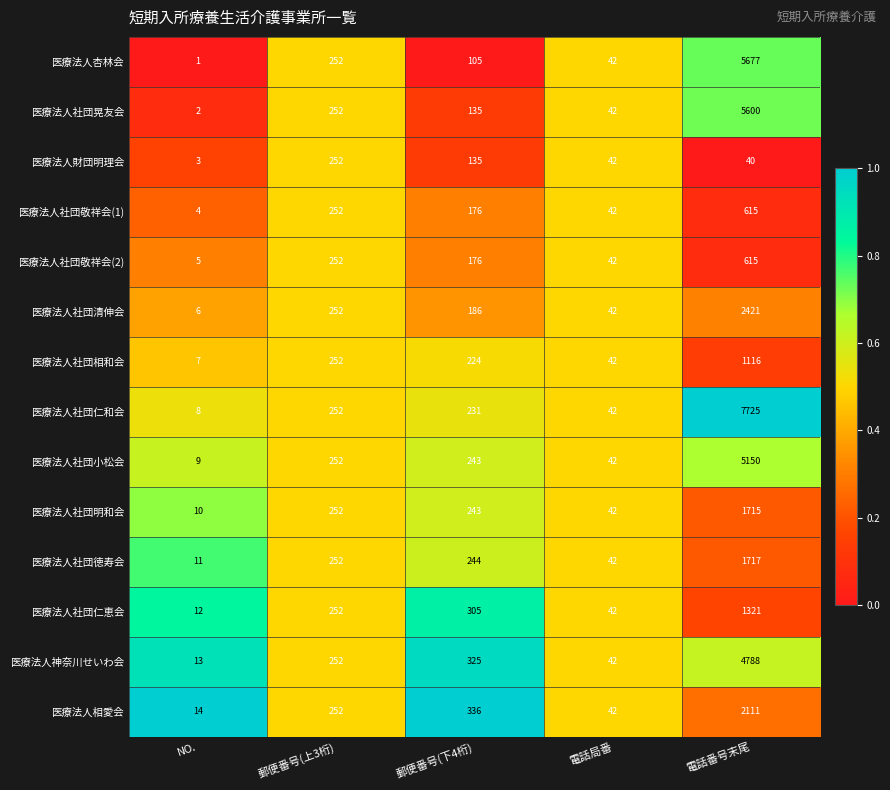

The 医療法人社団相和会 series shows 252 at 郵便番号(上3桁). True or false?

True